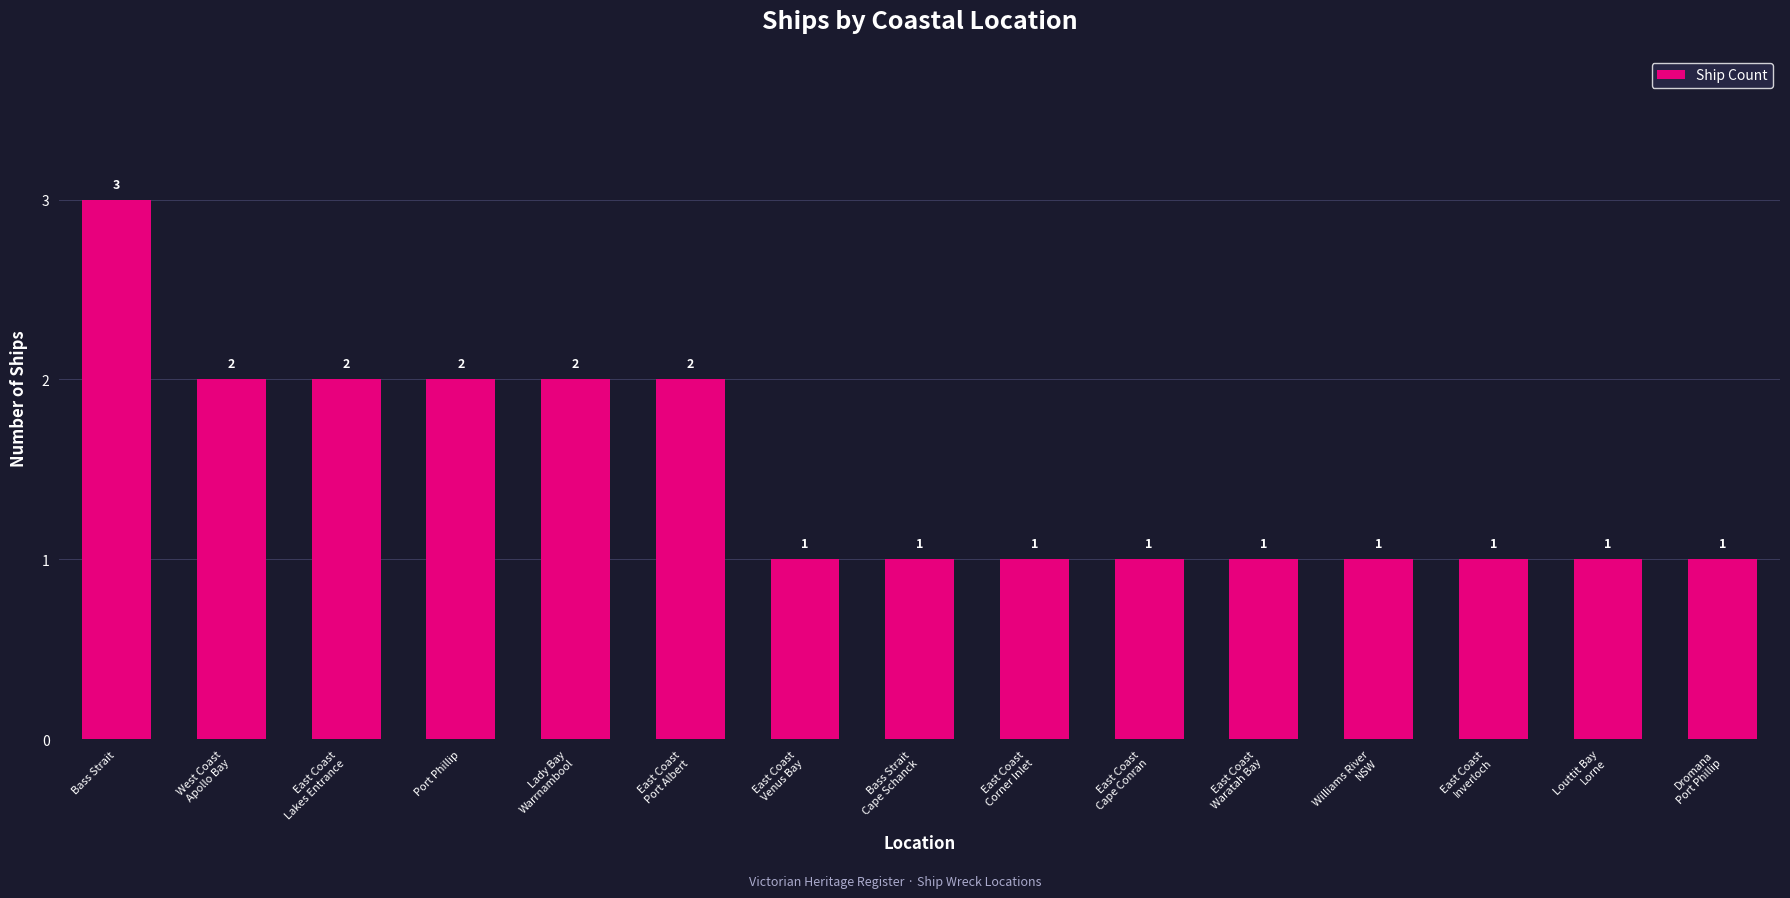

Are the bars horizontal?

No